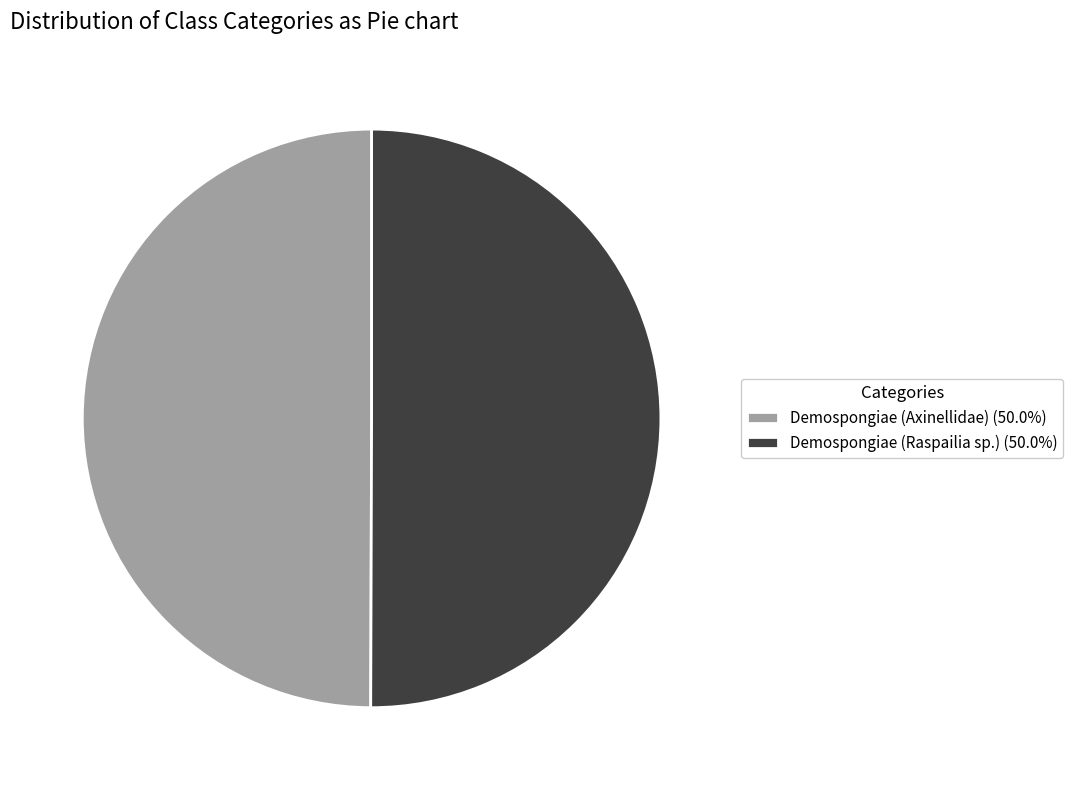

Count the number of slices in the pie.

2